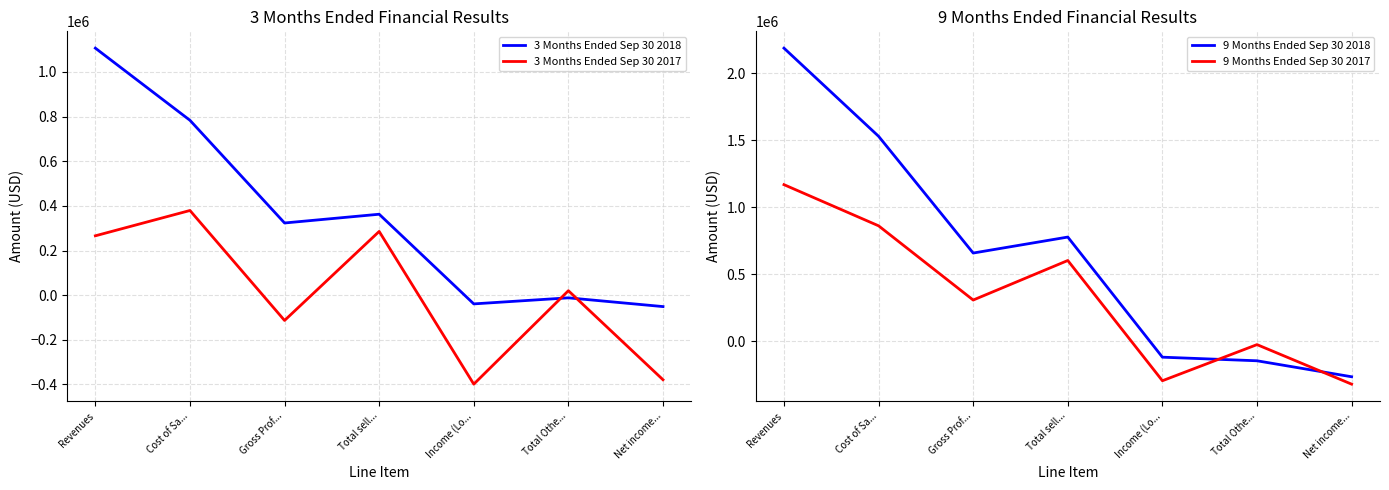

At how many categories does at least one series exceed 552440?

4